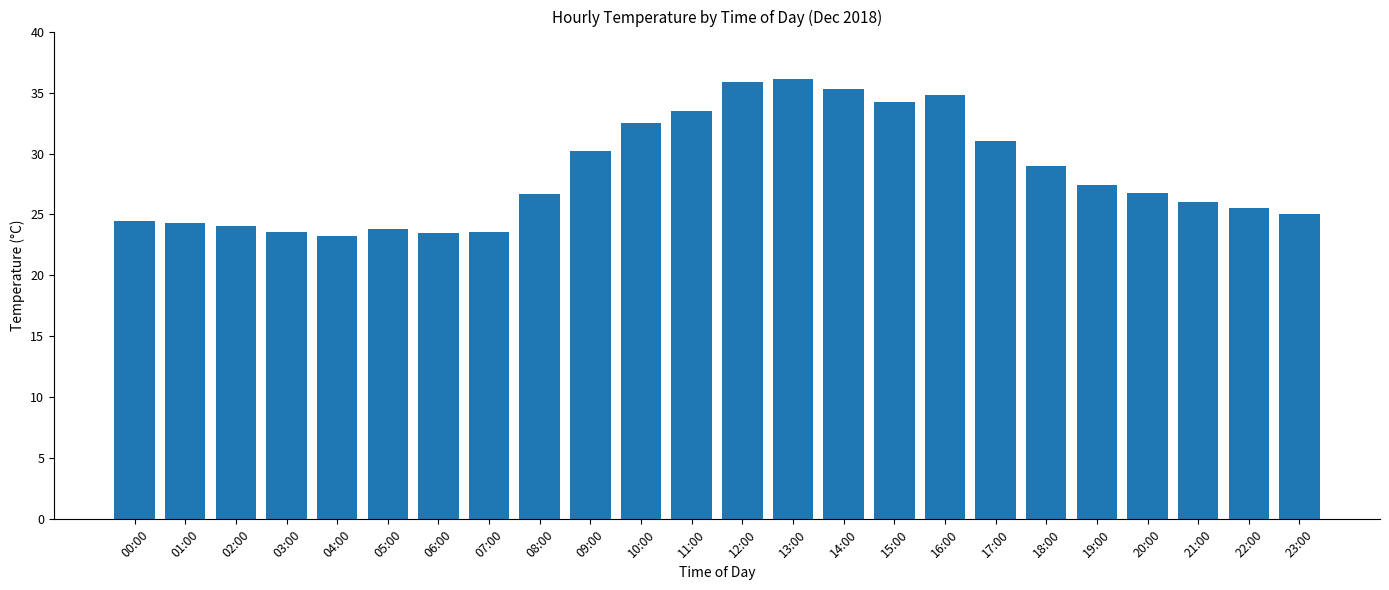

True or false: the data shows 31.0 at 17:00.

True